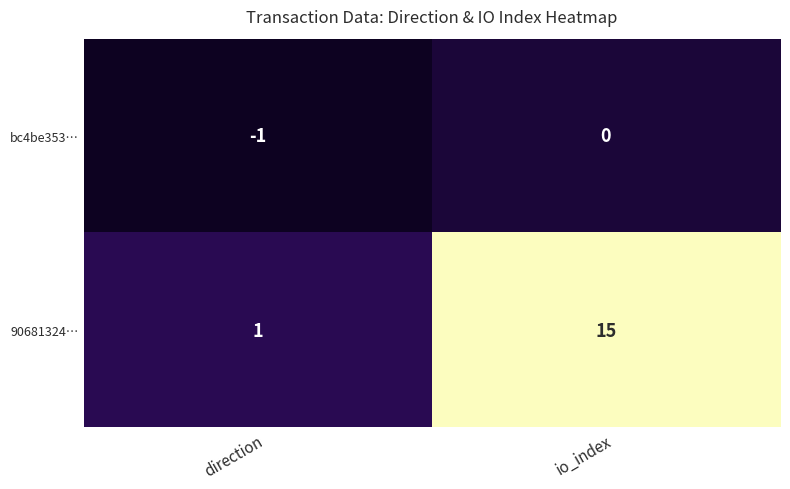

What is the difference between the maximum and minimum values in the 90681324… series?

14